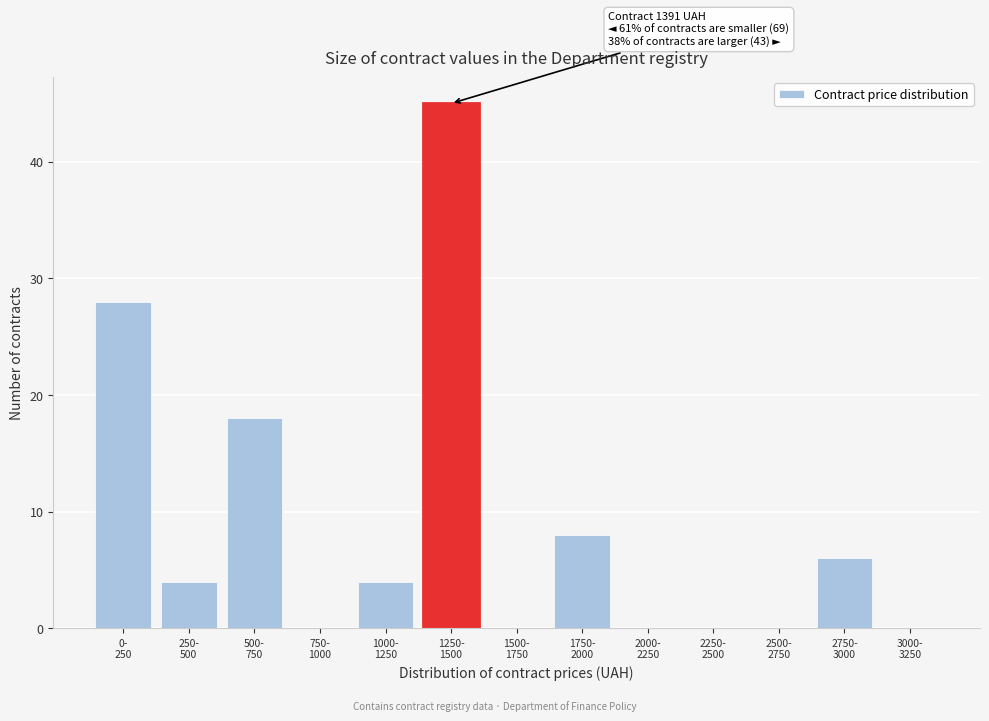

What is the maximum value shown in the chart?

45